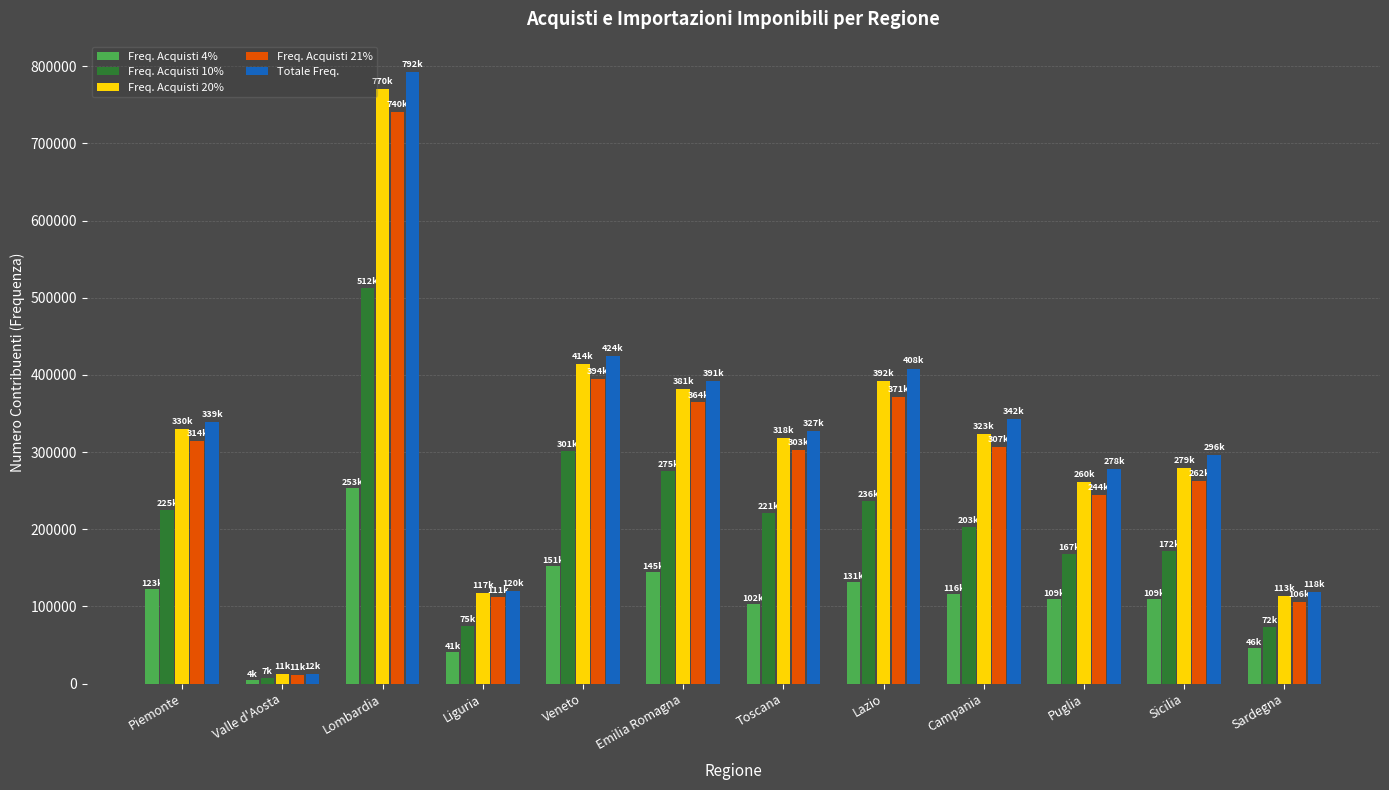

The Freq. Acquisti 20% series shows 579208 at Piemonte. True or false?

False